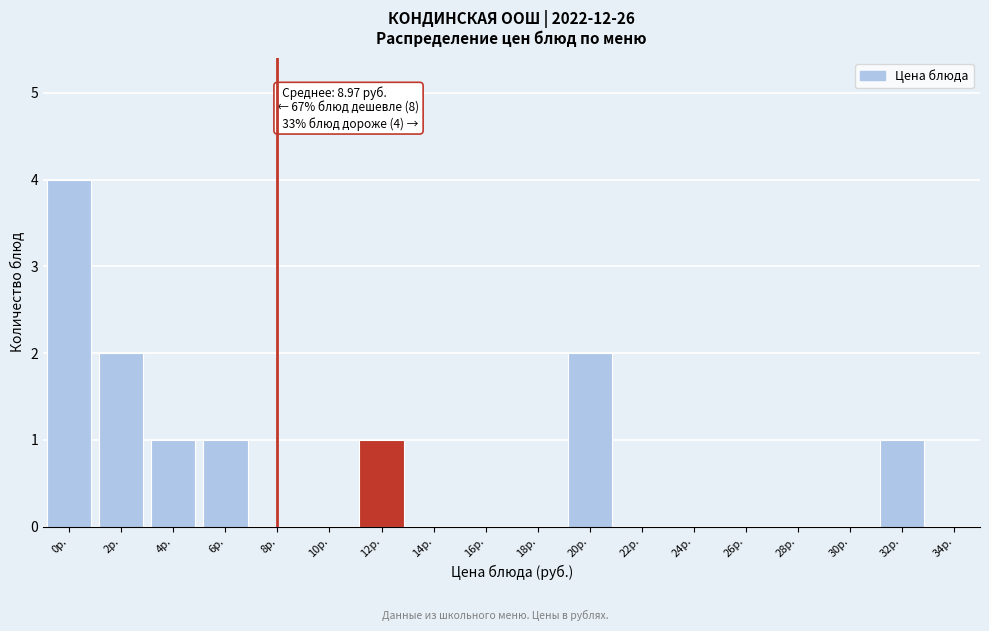

Reading left to right, transcribe all the data shown in this chart.

0р.=4	2р.=2	4р.=1	6р.=1	8р.=0	10р.=0	12р.=1	14р.=0	16р.=0	18р.=0	20р.=2	22р.=0	24р.=0	26р.=0	28р.=0	30р.=0	32р.=1	34р.=0